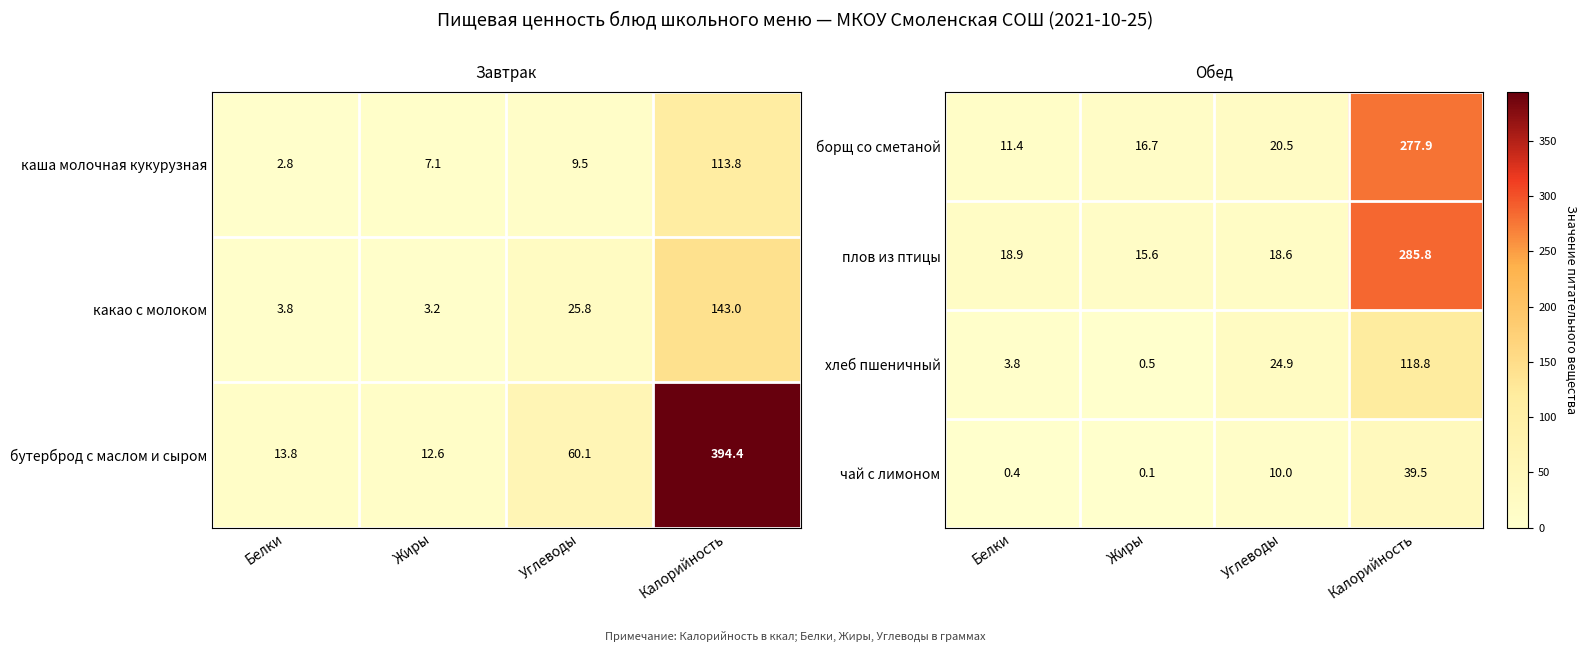

Rank the categories by хлеб пшеничный value from highest to lowest.

Калорийность, Углеводы, Белки, Жиры